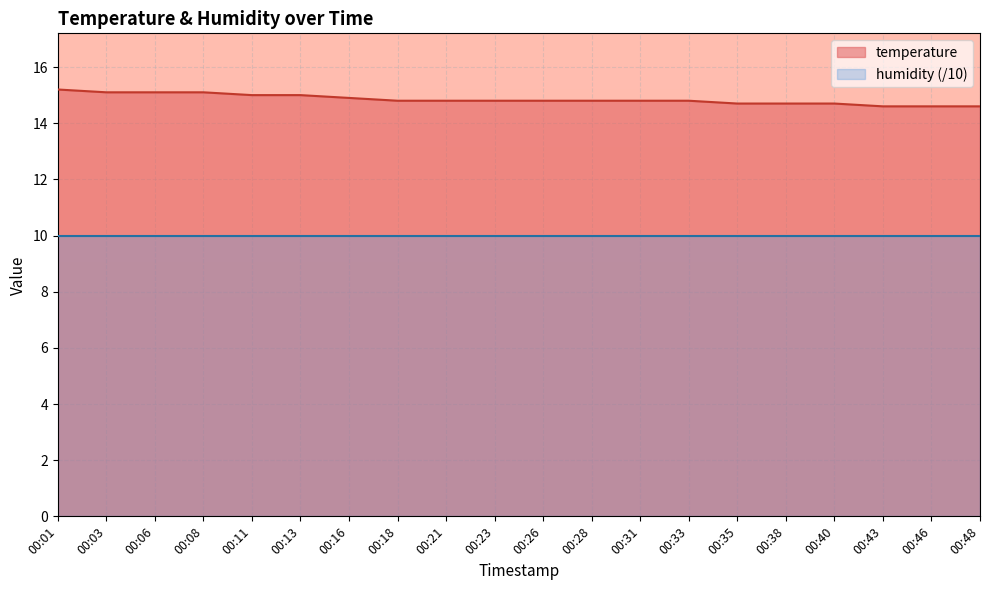

What value does the data have at 00:23?

14.8